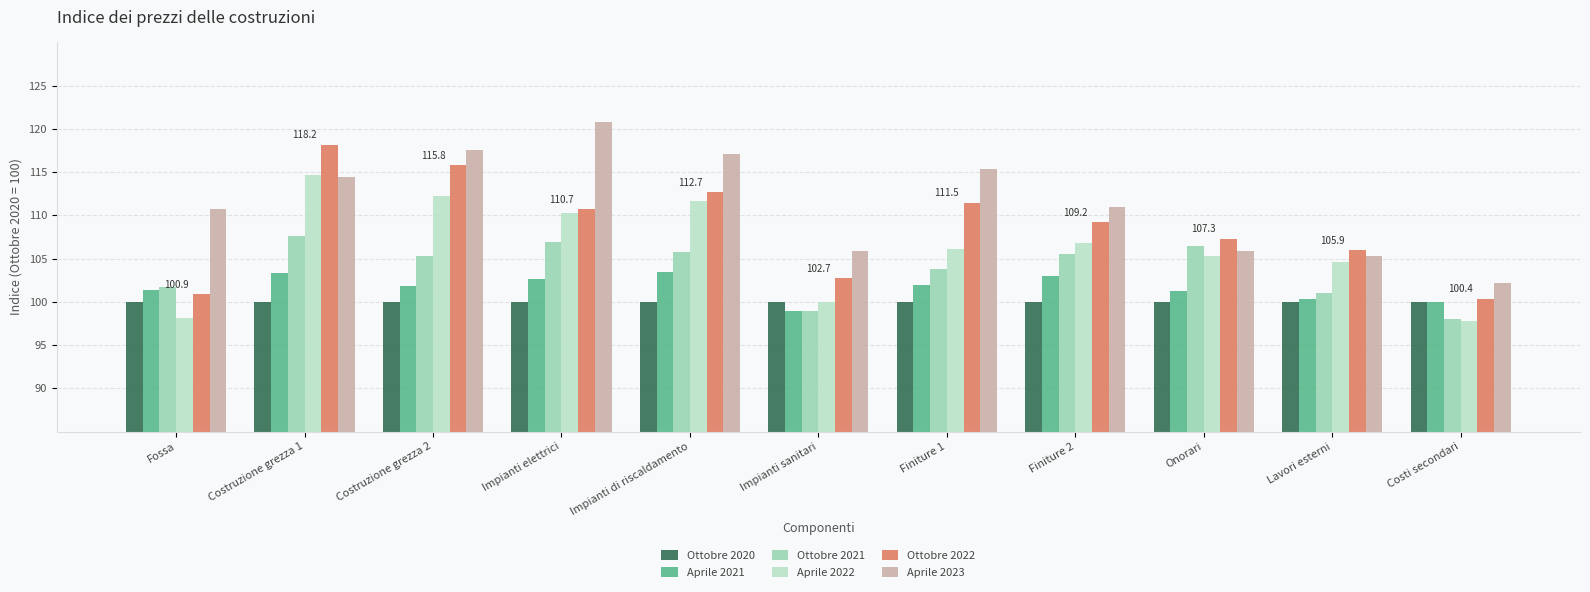

List the series in order of their peak value, lowest first.

Ottobre 2020, Aprile 2021, Ottobre 2021, Aprile 2022, Ottobre 2022, Aprile 2023